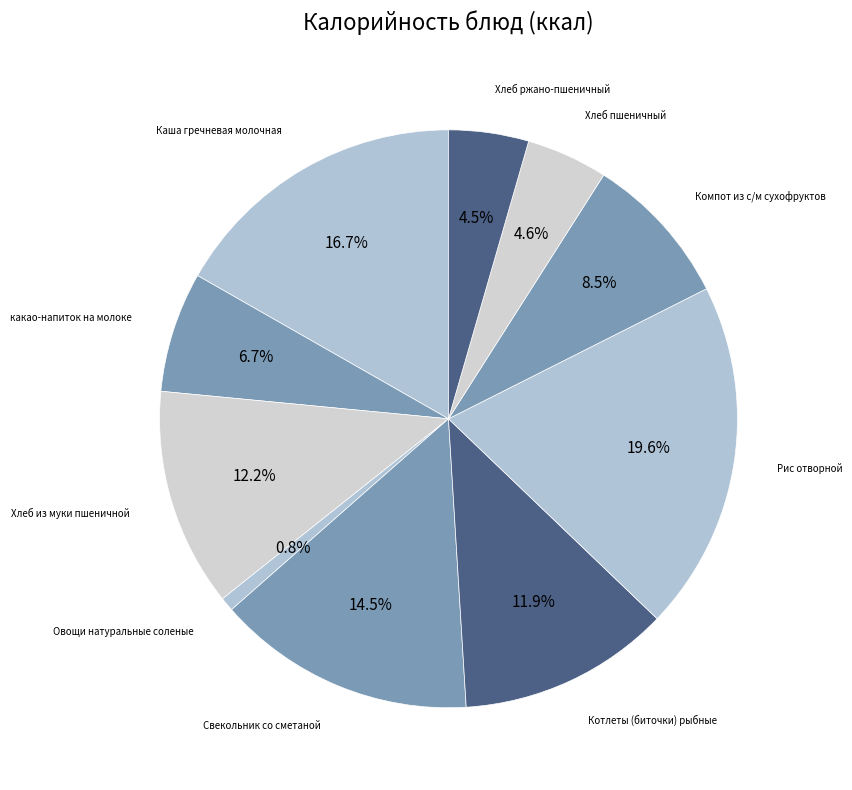

How many segments does this pie chart have?

10